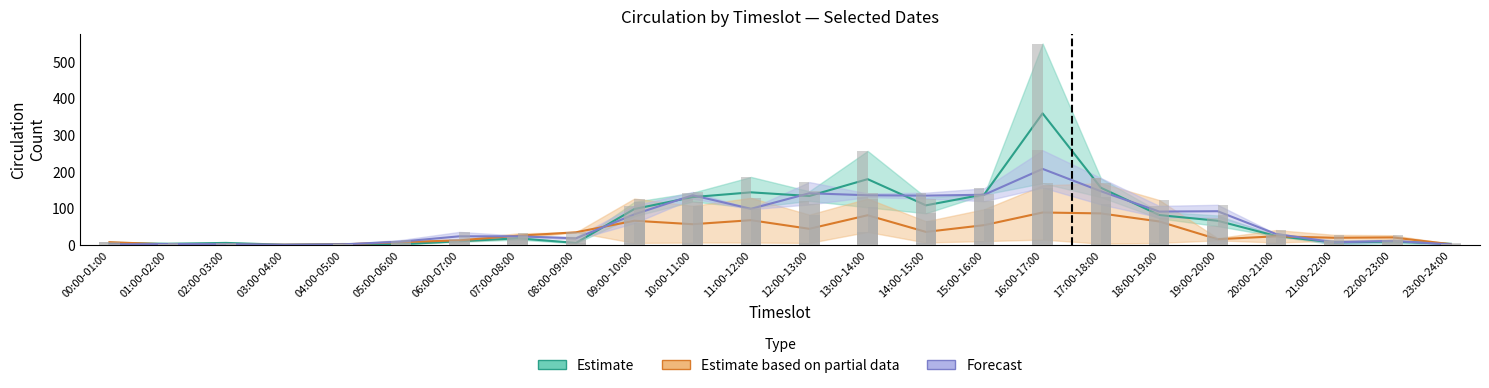

The 2023-11-03 series shows 2 at 08:00-09:00. True or false?

False